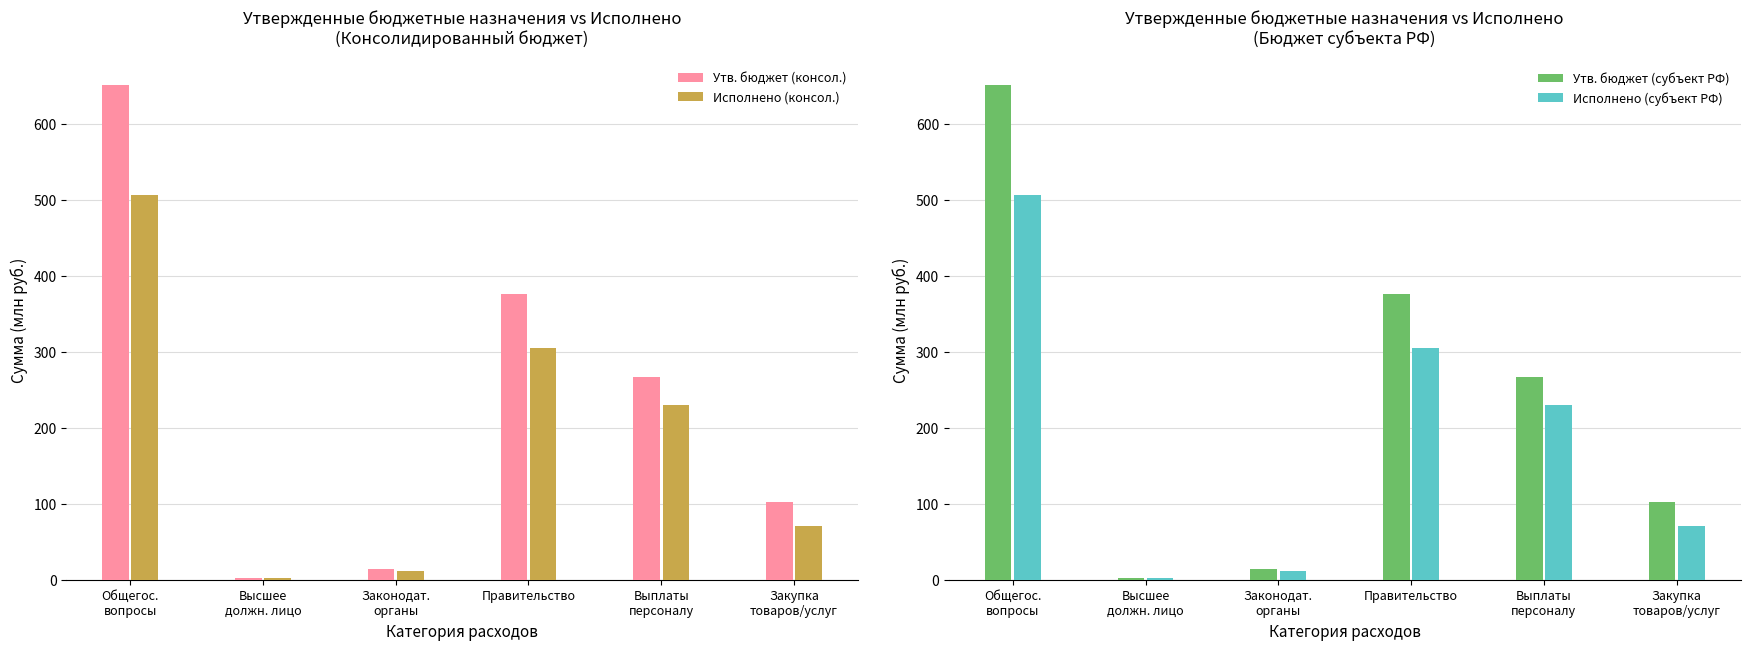

What is the spread (max minus min) of values at Законодат.
органы?

2.8